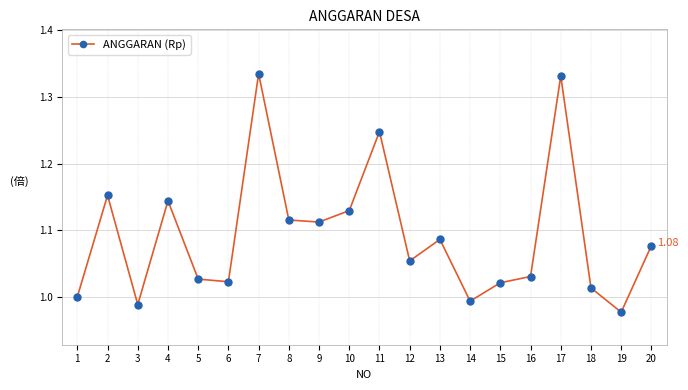

What is the difference between the maximum and second lowest values?

0.3